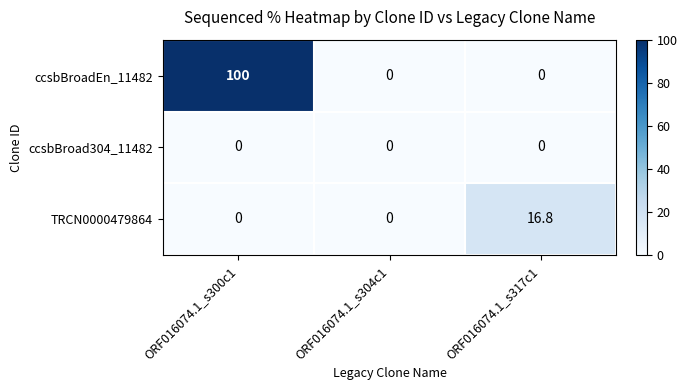

Which series has the largest range (max minus min)?

ccsbBroadEn_11482